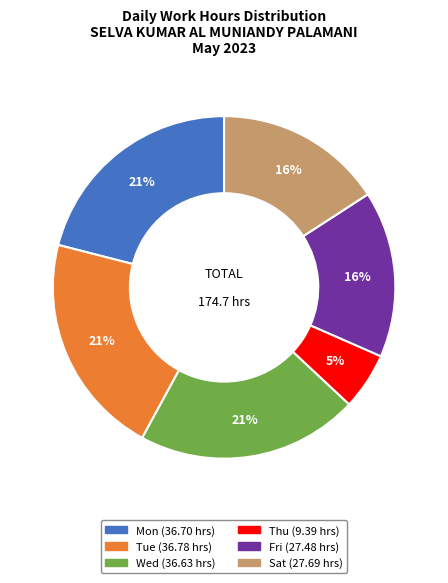

To the nearest percent, what is the average slice percentage?

17%